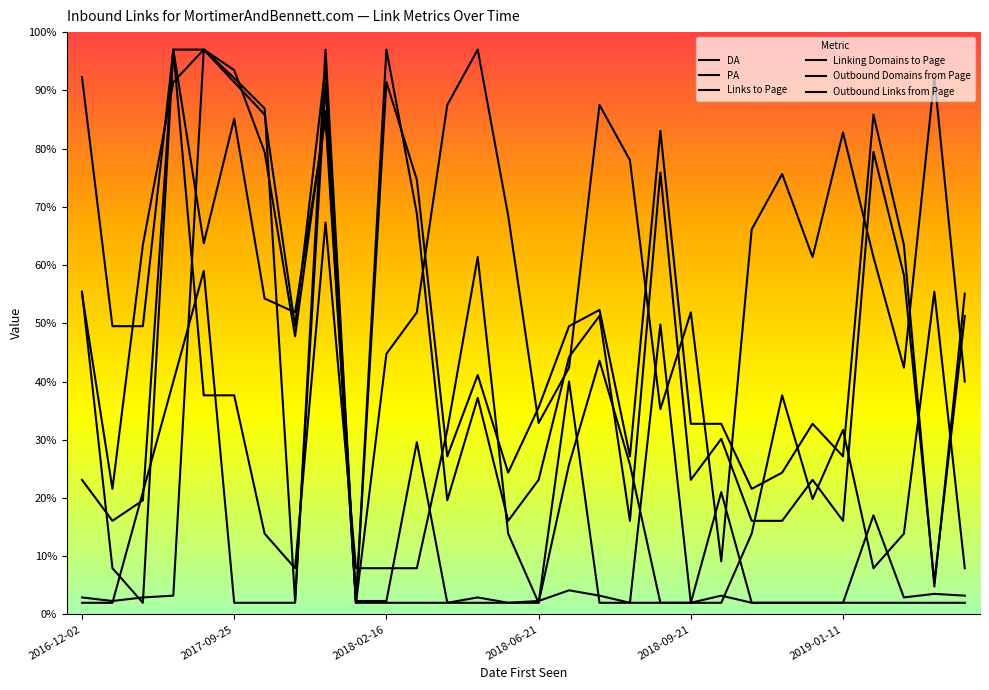

Where do Linking Domains to Page and Links to Page first cross each other?

2017-09-25 and 2018-02-16